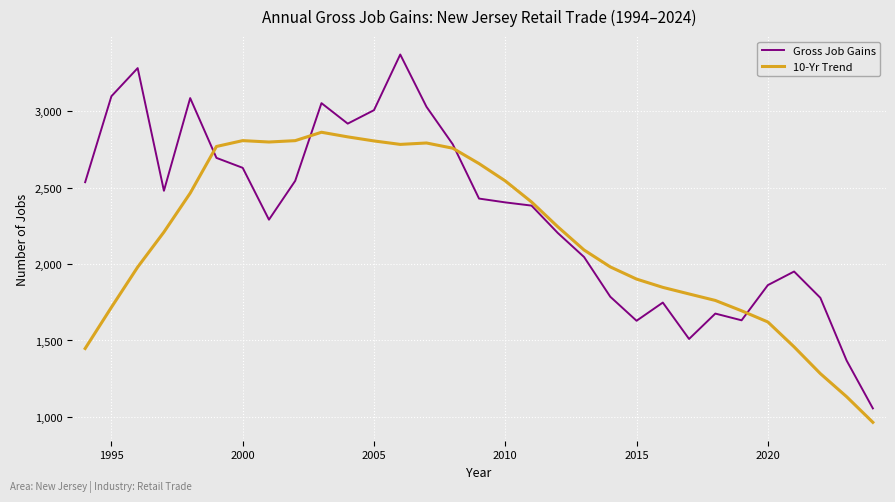

After their last crossing, which series has the higher values: Gross Job Gains or 10-Yr Trend?

Gross Job Gains